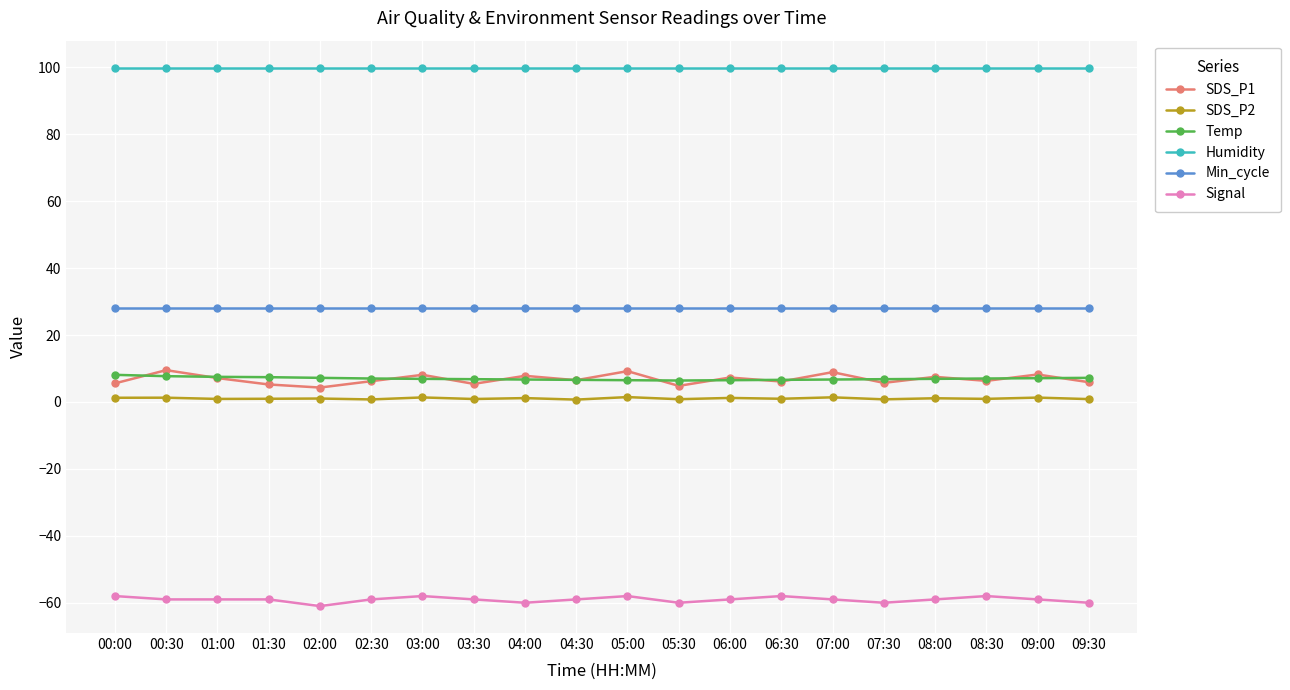

True or false: SDS_P1 has more than 1 interior local peaks.

True